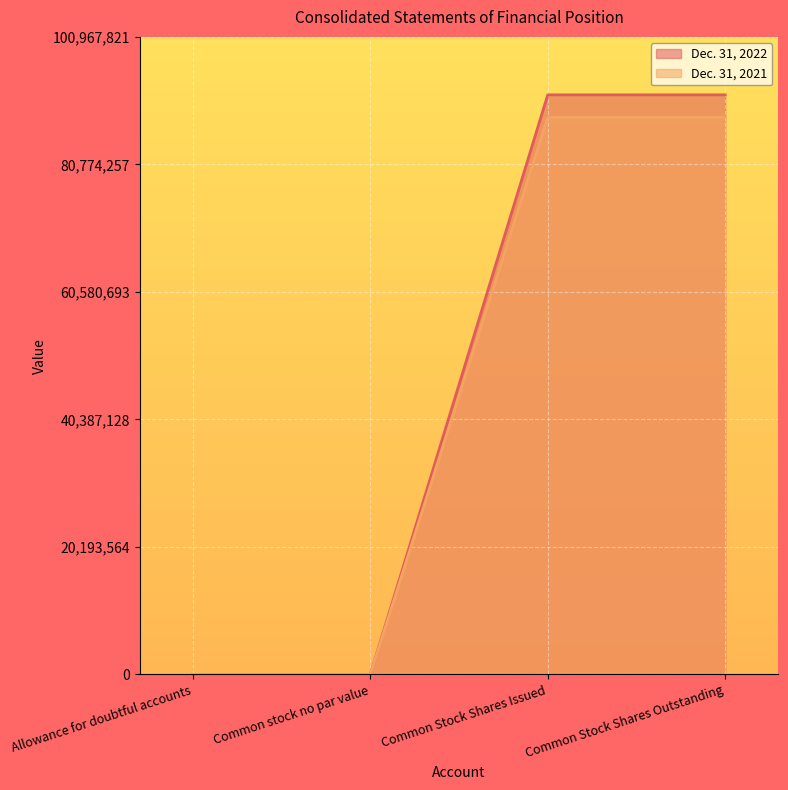

What is the label of the 4th point from the right?

Allowance for doubtful accounts